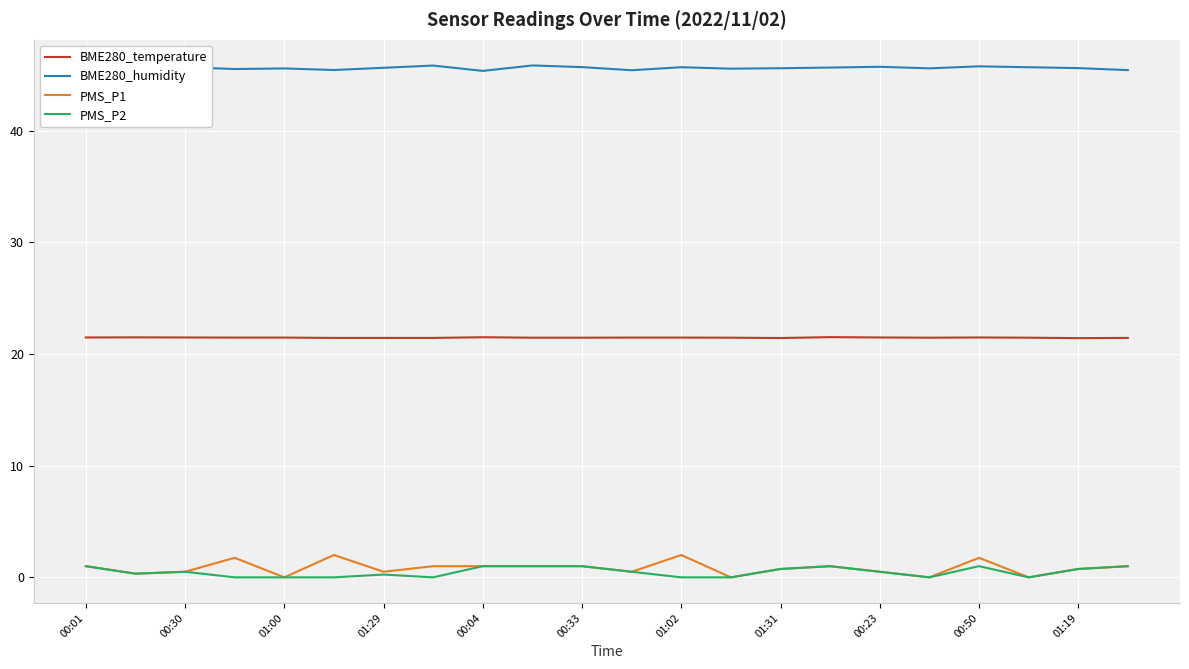

What is the sum of all BME280_humidity values?

1003.8